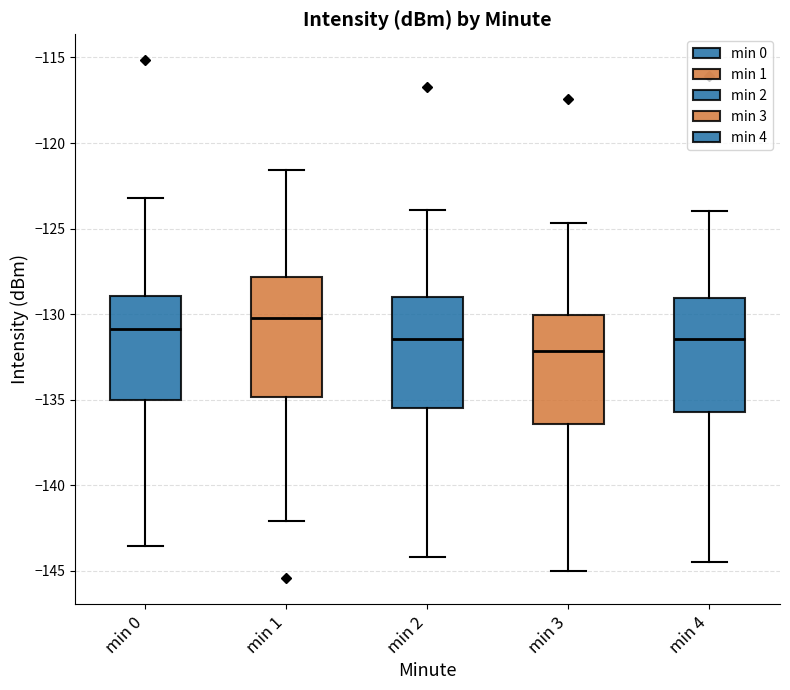

Where is the upper edge of the box for min 3 on the y-axis? The values are not printed on the chart, so give them approximately, as read against the axis.

-130.0